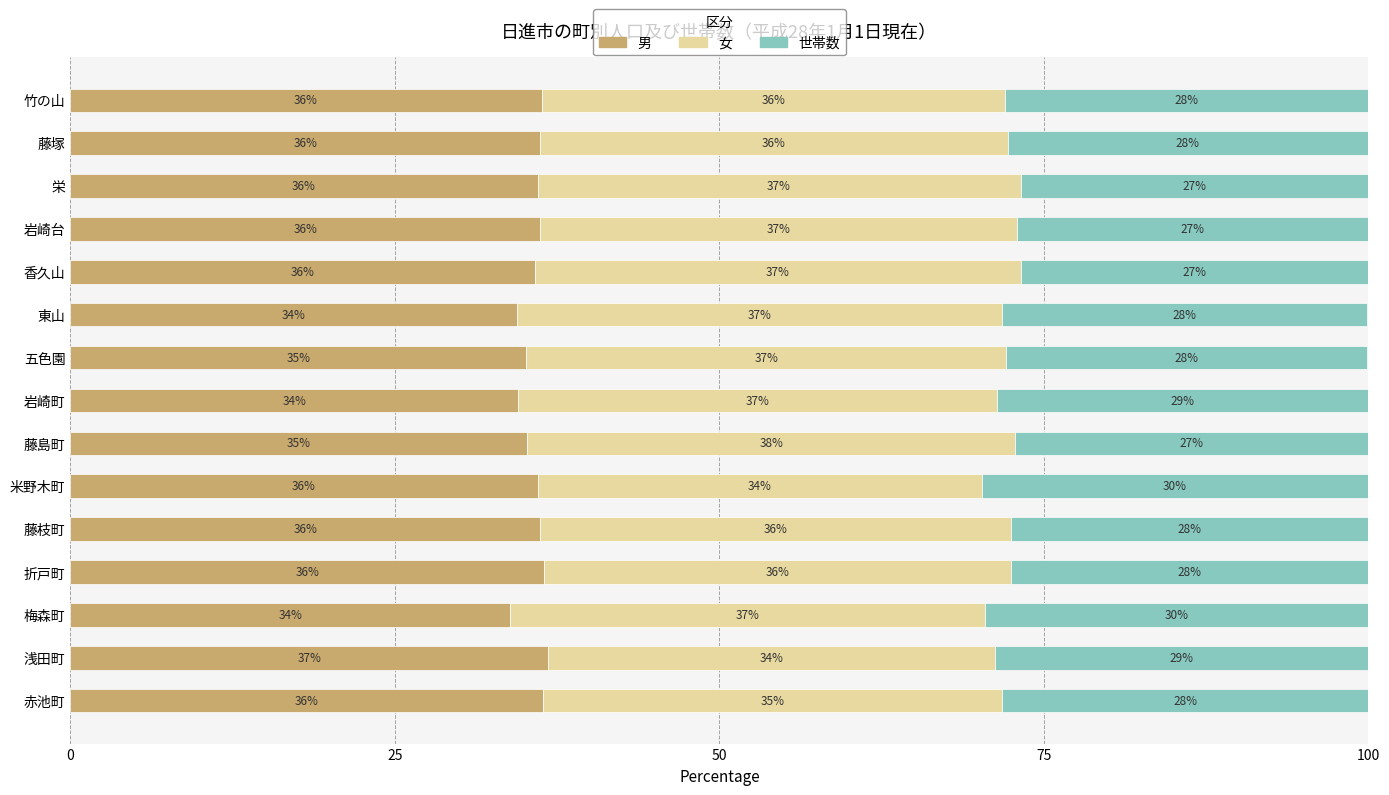

What are all the series names shown in the legend?

男, 女, 世帯数